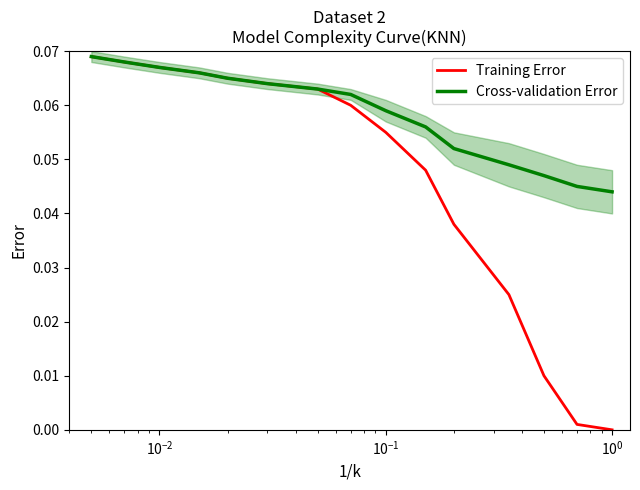

Does the chart display data point markers on the line(s)?

No